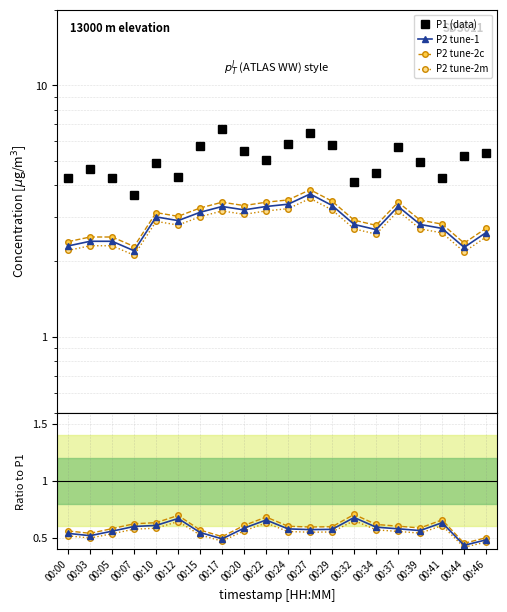

True or false: P2 and P1 cross at least once.

False